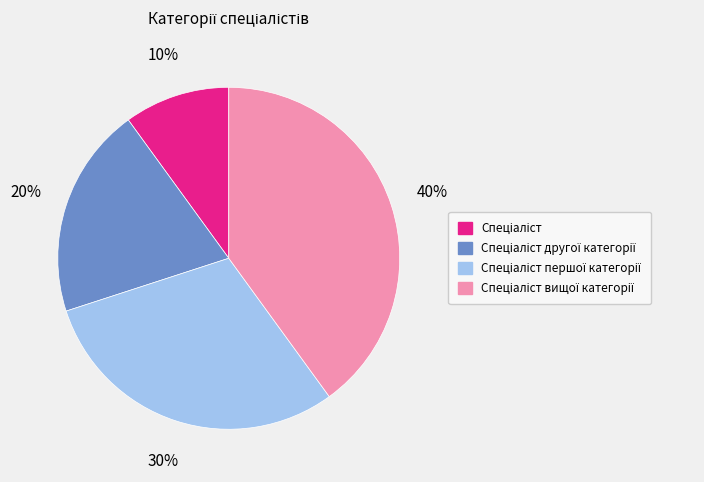

To the nearest percent, what is the average slice percentage?

25%